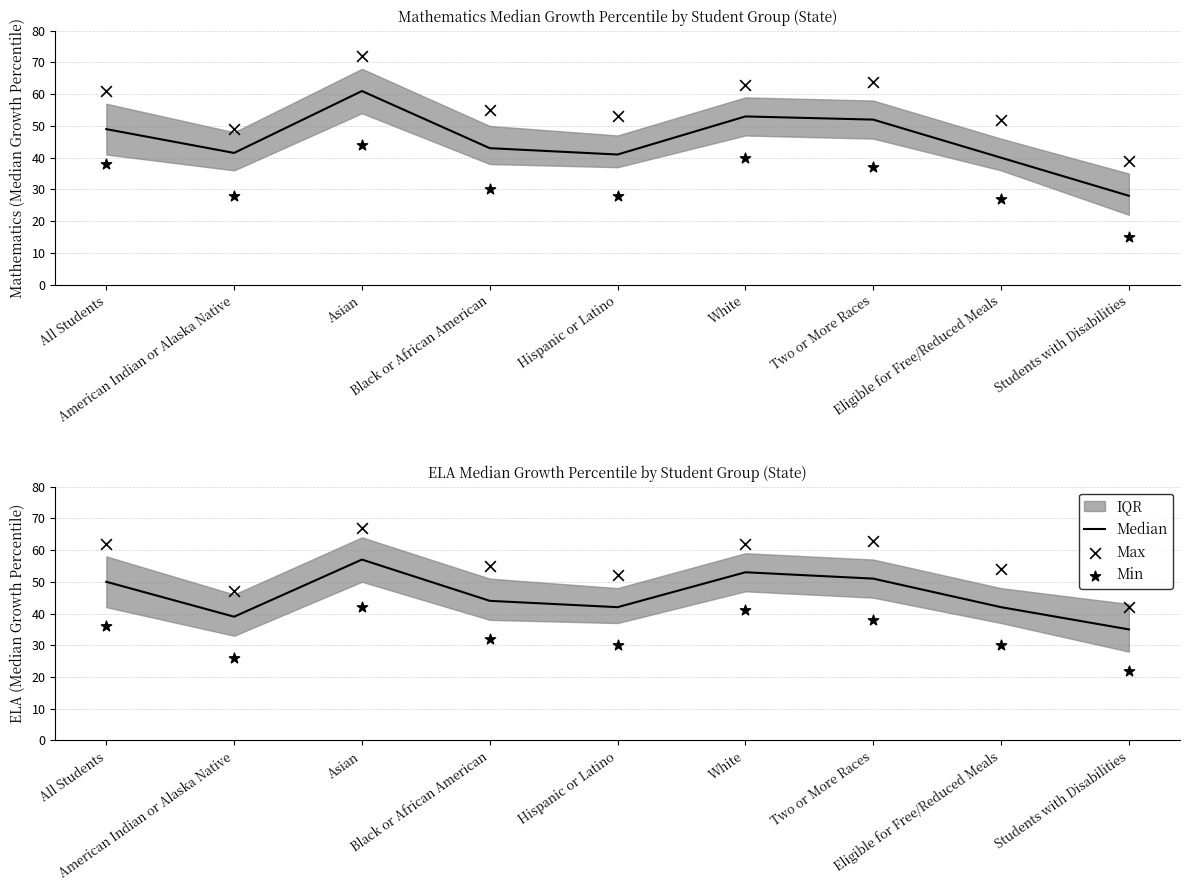

Which series reaches the maximum Y coordinate?

Max